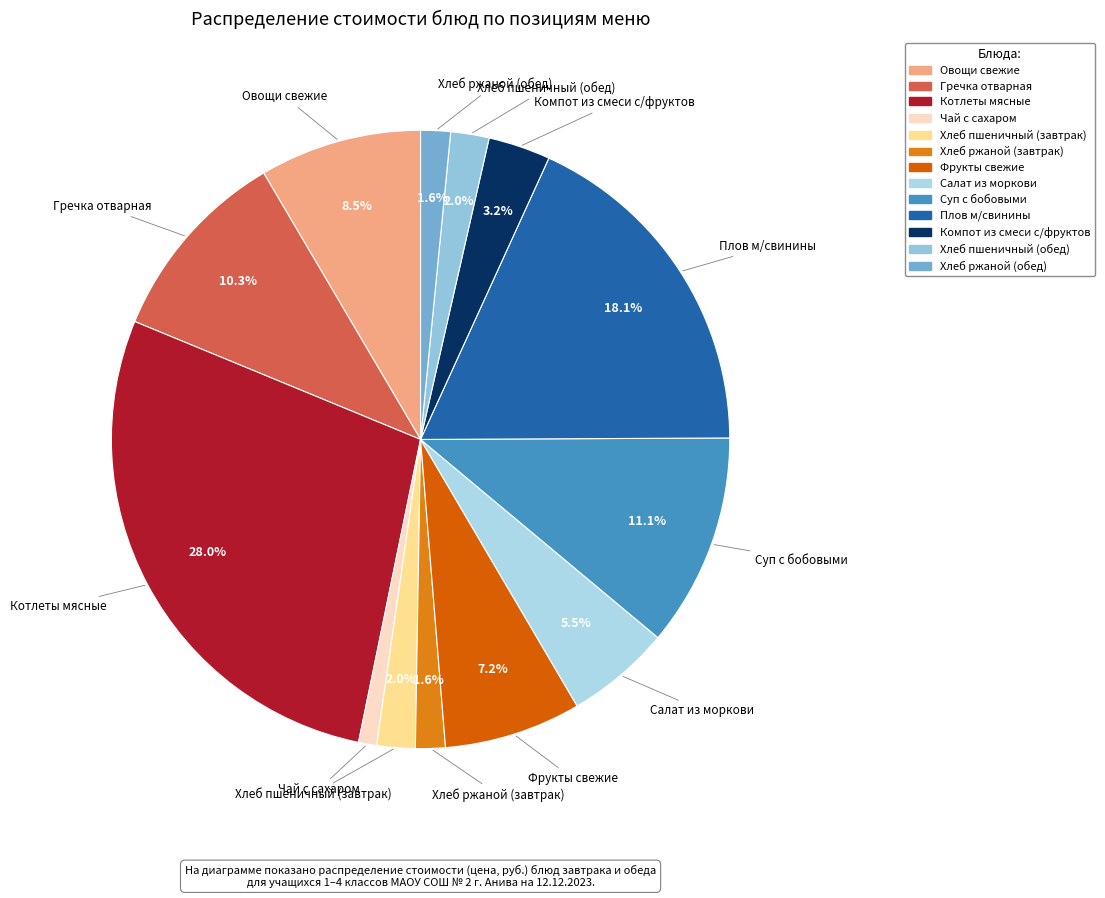

What portion of the pie excludes Хлеб пшеничный (завтрак)?

98.0%